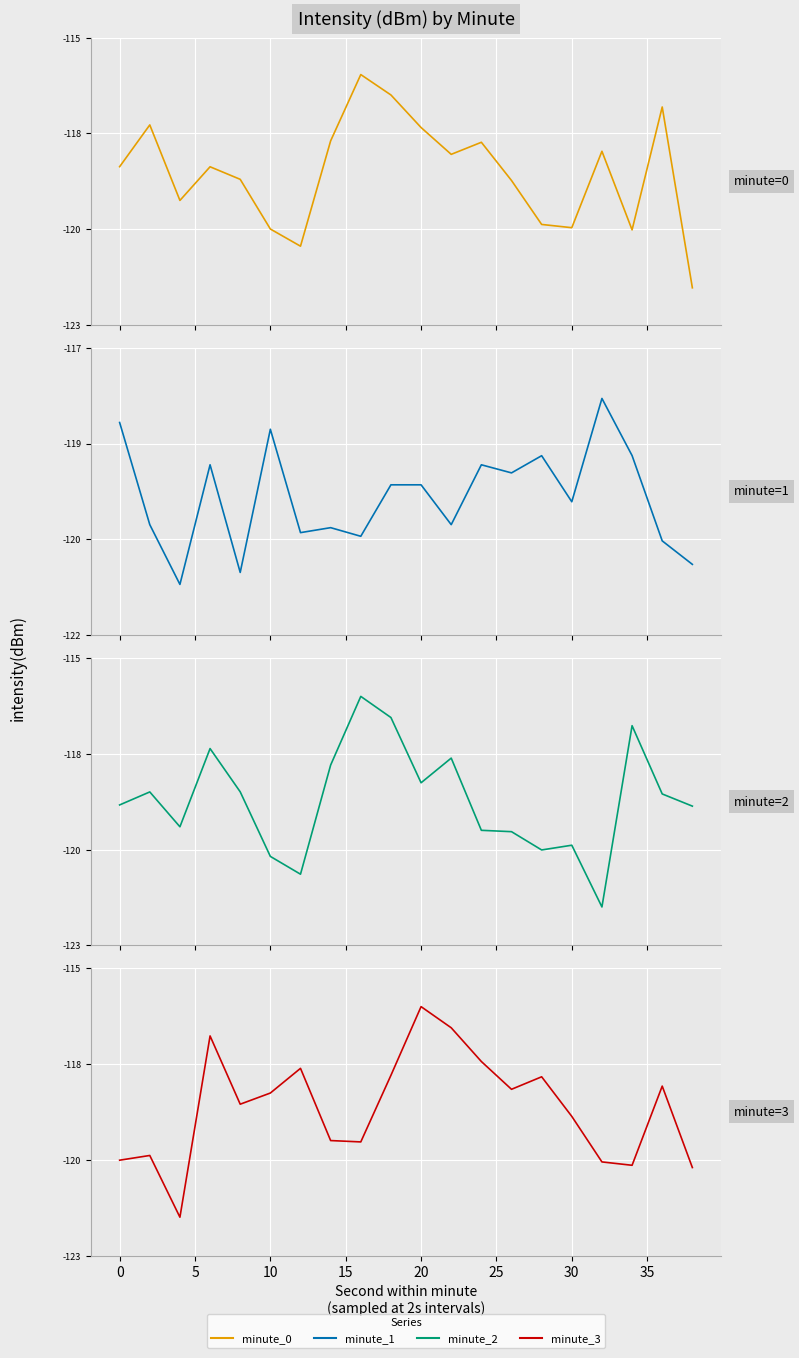

What is the sum of all minute_1 values?

-2391.8